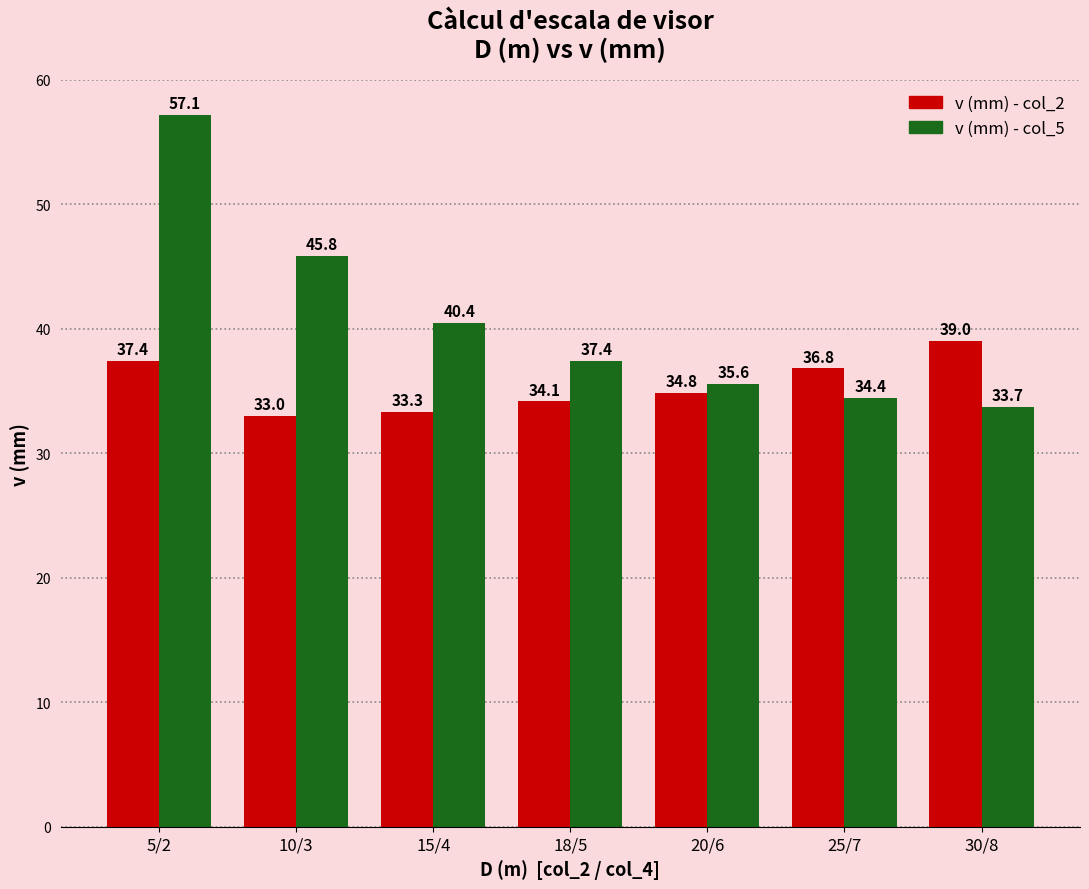

Which series has the largest range (max minus min)?

v (mm) - col_5